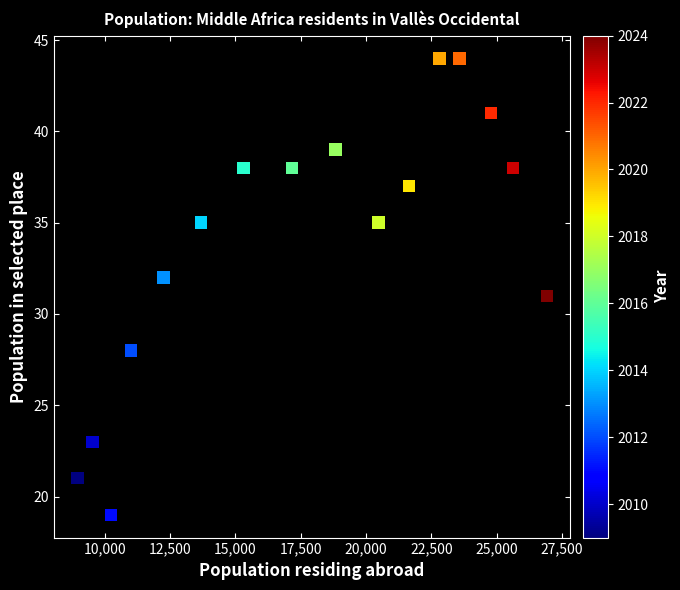

What is the range of Y values (max minus min)?

25